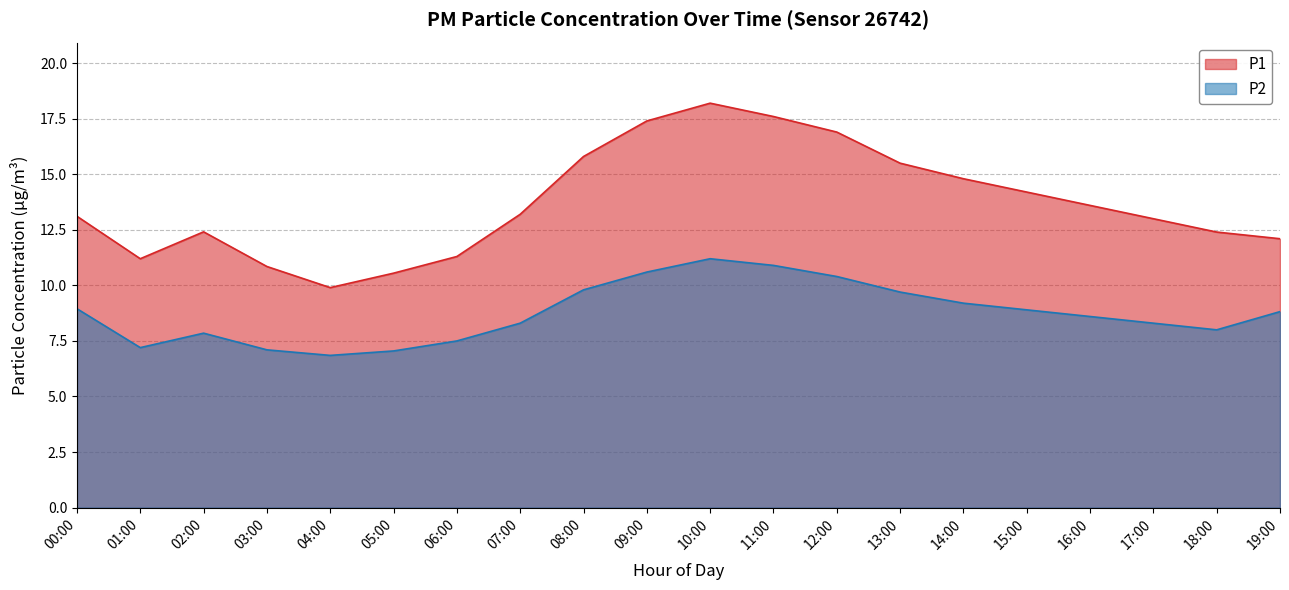

The value of P2 at 07:00 is 8.3. True or false?

True